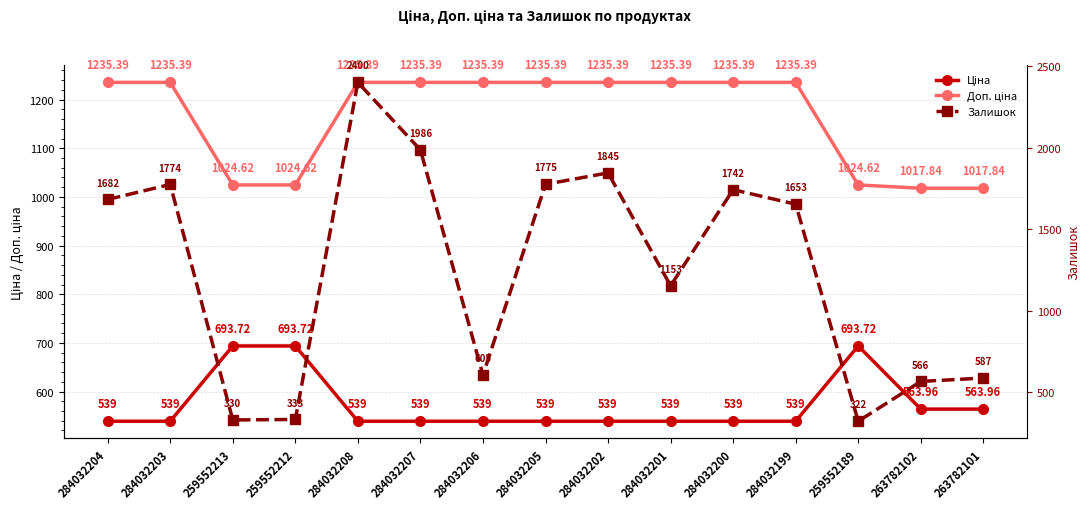

Is it true that Залишок equals 845.5 at 284032200?

False